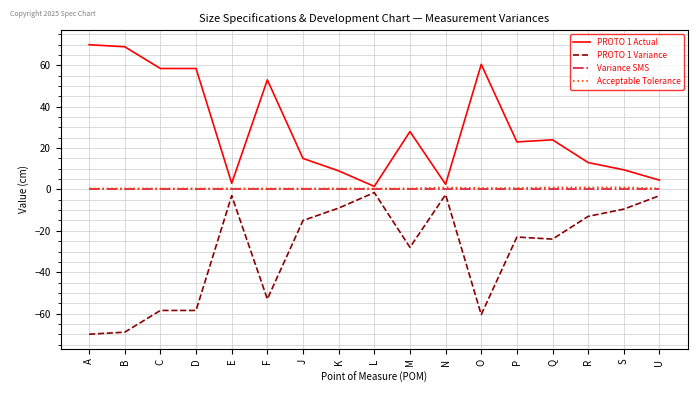

What is the smallest value displayed?

-70.0